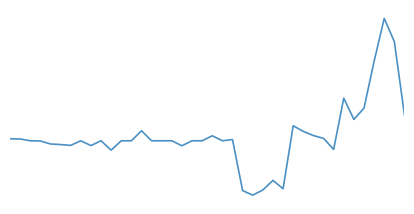

What is the greatest value displayed?

2031